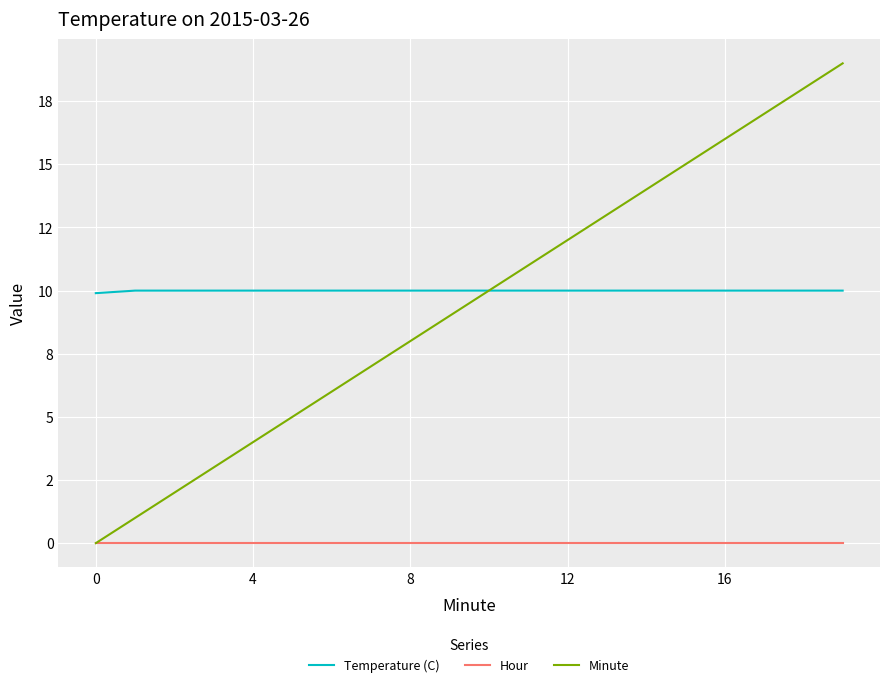

Which series has the largest total across all categories?

Temperature (C)